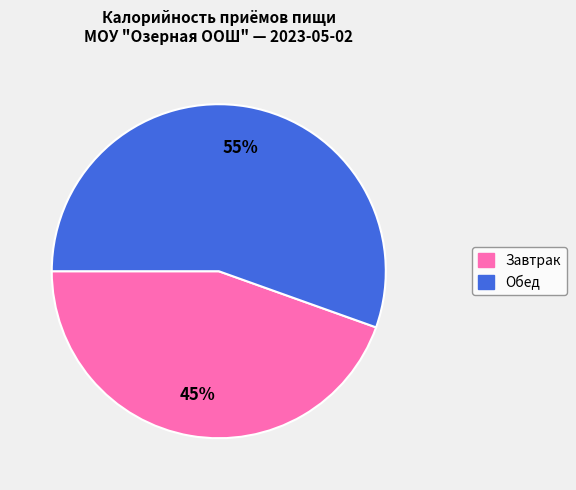

To the nearest percent, what is the average slice percentage?

50%